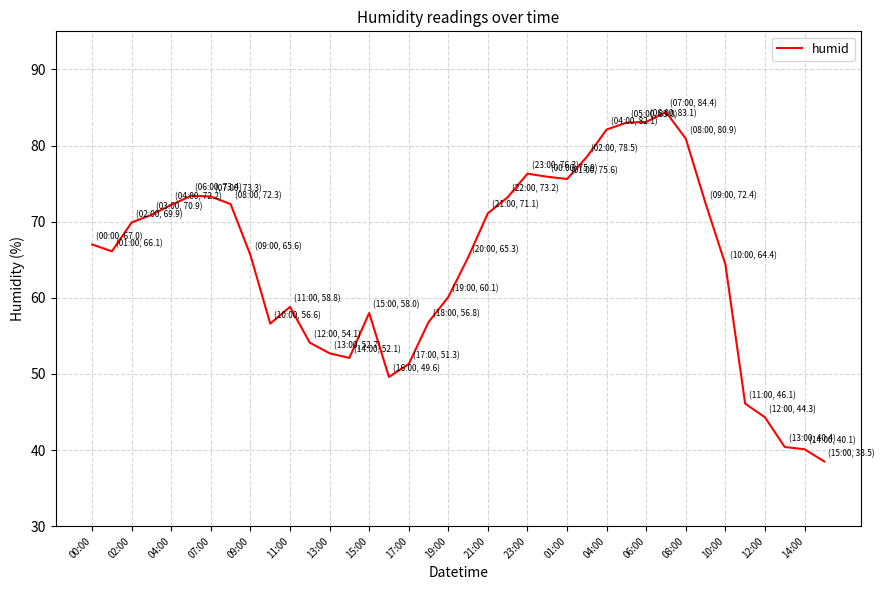

What is the greatest value displayed?

84.4